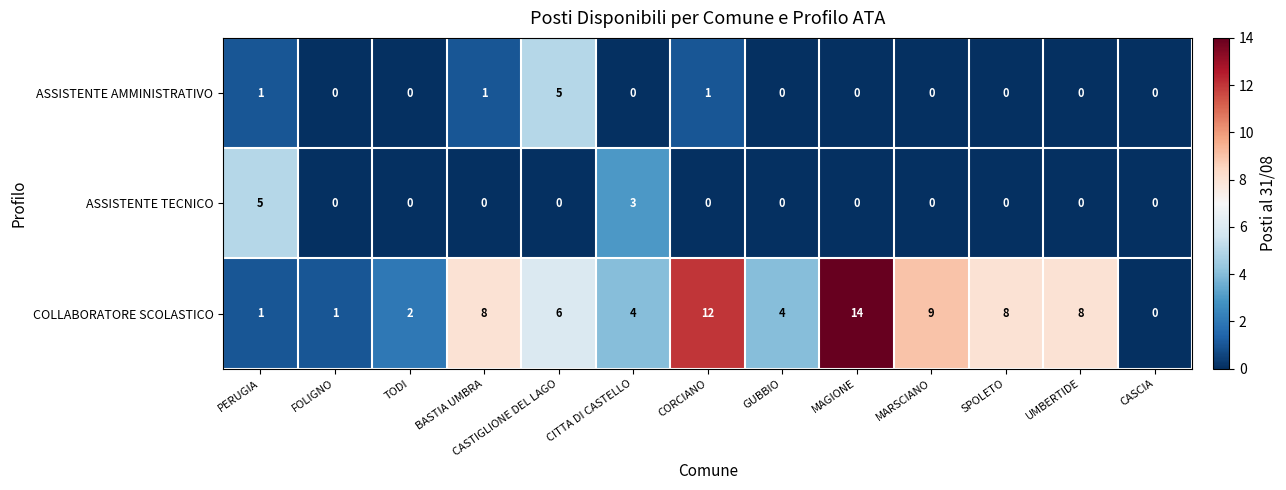

Is it true that ASSISTENTE AMMINISTRATIVO equals 0 at CITTA DI CASTELLO?

True